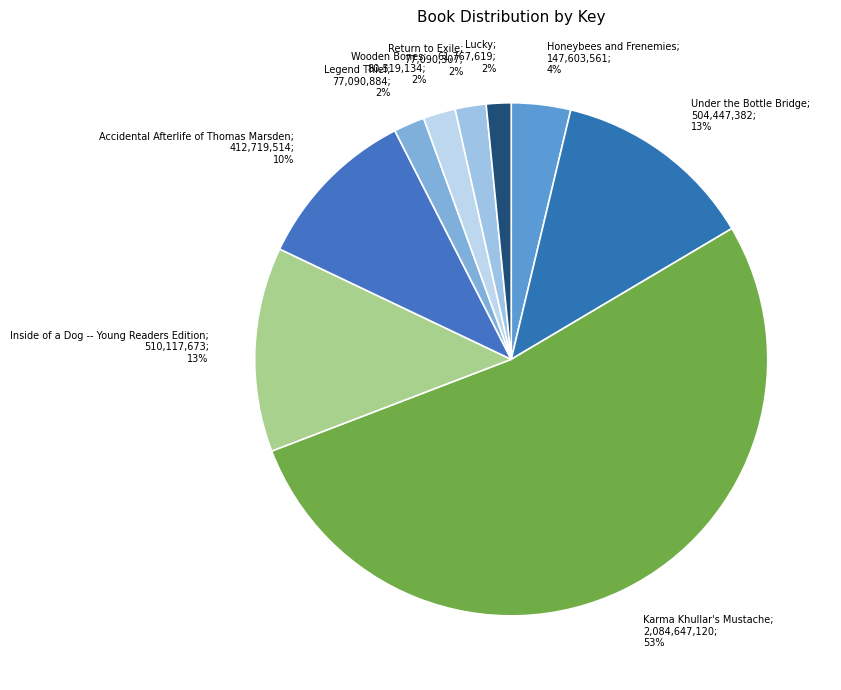

To the nearest percent, what is the difference between the largest and smallest slice percentages?

51%